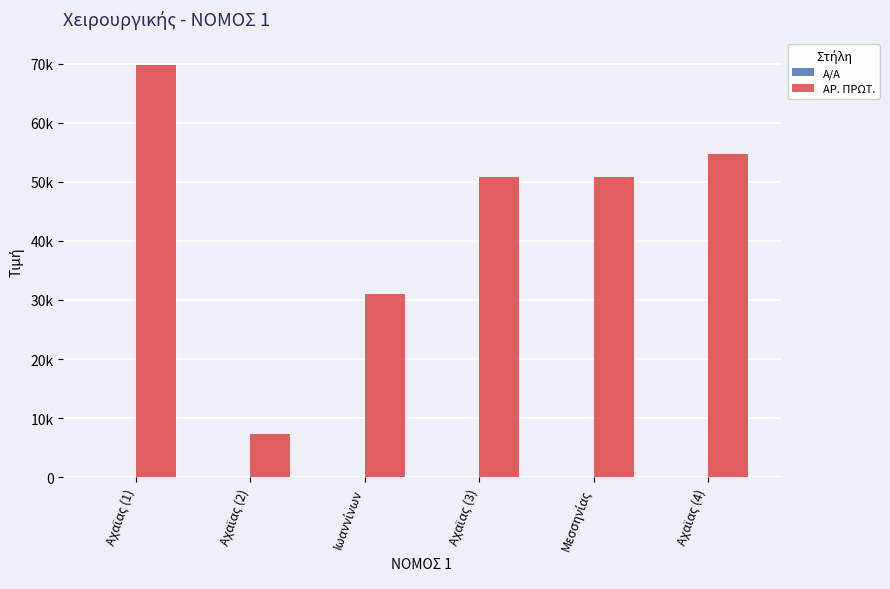

Are the bars grouped side by side (vs. stacked)?

Yes